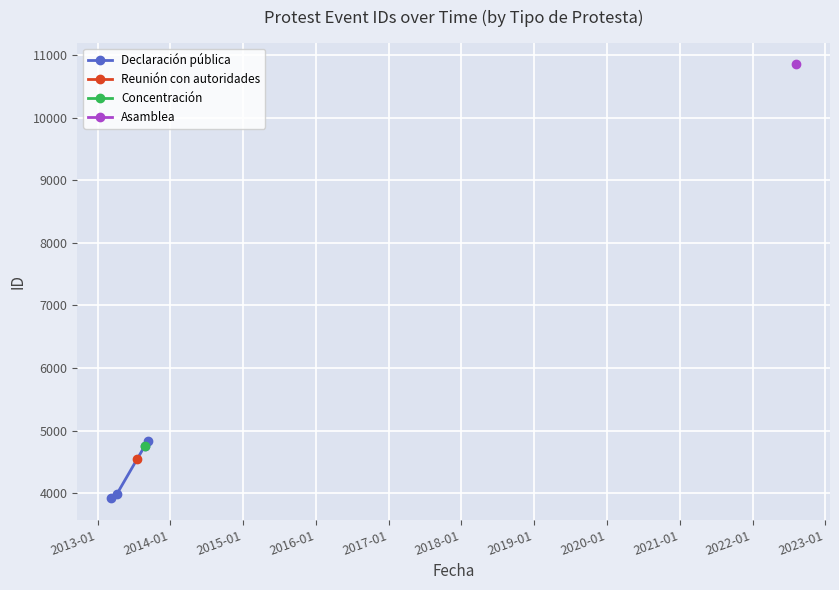

How many values in the Declaración pública series are below 4759?

2